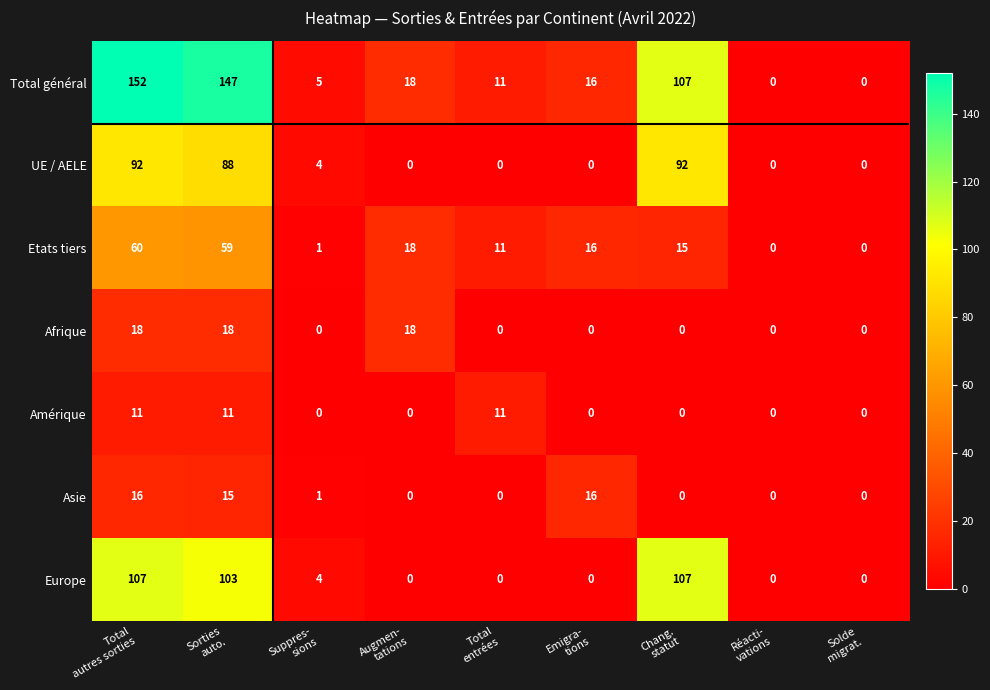

Count the Amérique values in the range 0 to 11.

9